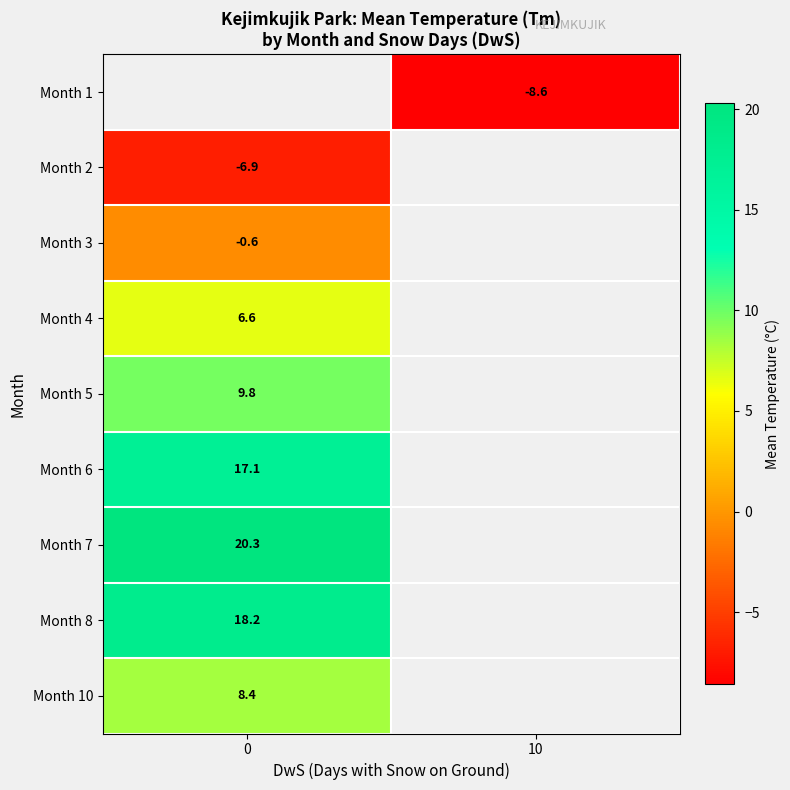

The value of Month 1 at 10 is -8.6. True or false?

True